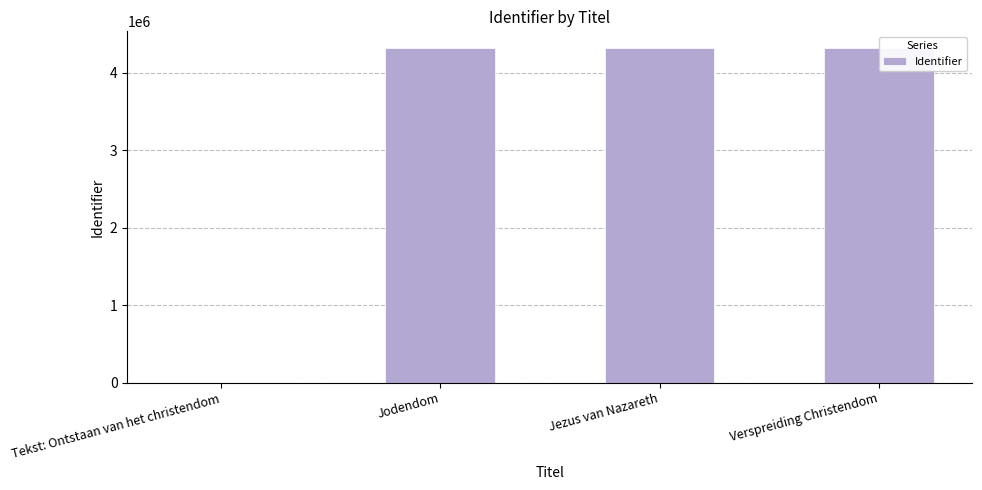

What is the sum of all values?

12958612